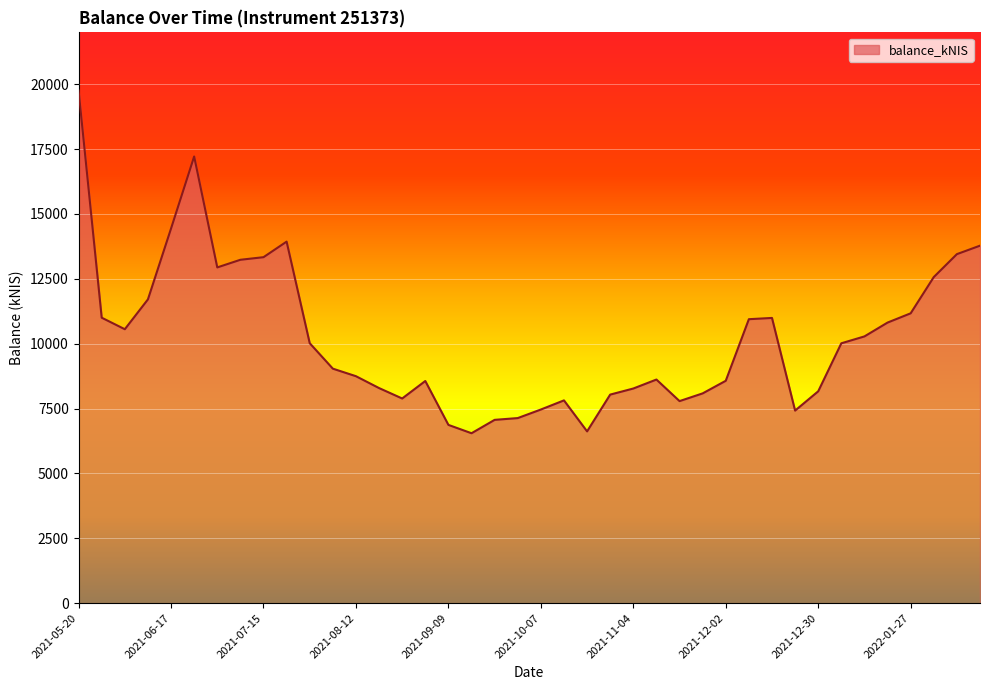

What is the difference between the maximum and minimum values?

13205.9